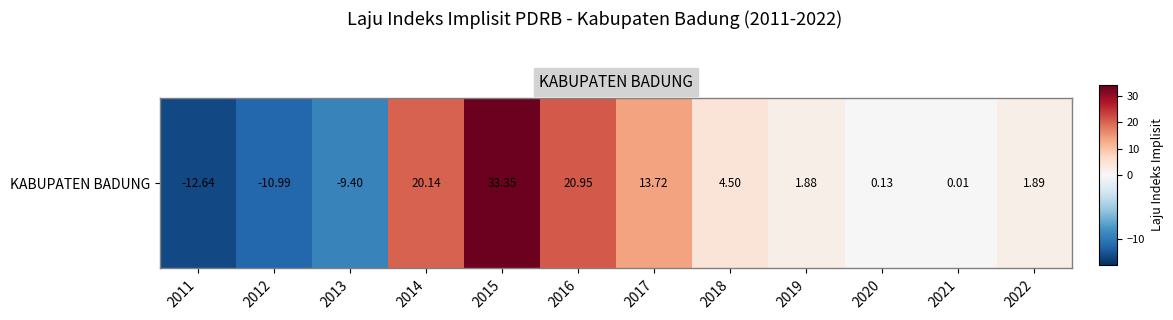

The value at 2020 is 0.2. True or false?

False